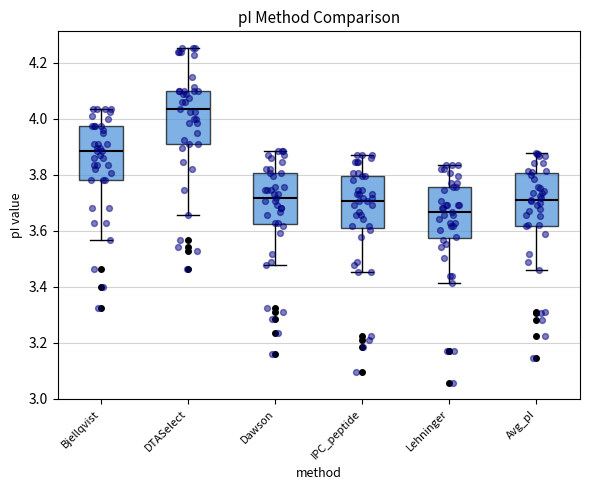

Where does the median line of the box for Bjellqvist sit on the y-axis? The values are not printed on the chart, so give them approximately, as read against the axis.

3.88